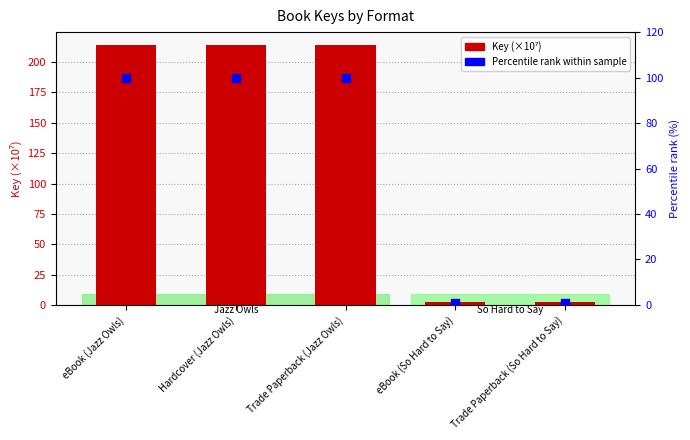

Which series reaches the minimum Y coordinate?

Percentile rank within sample